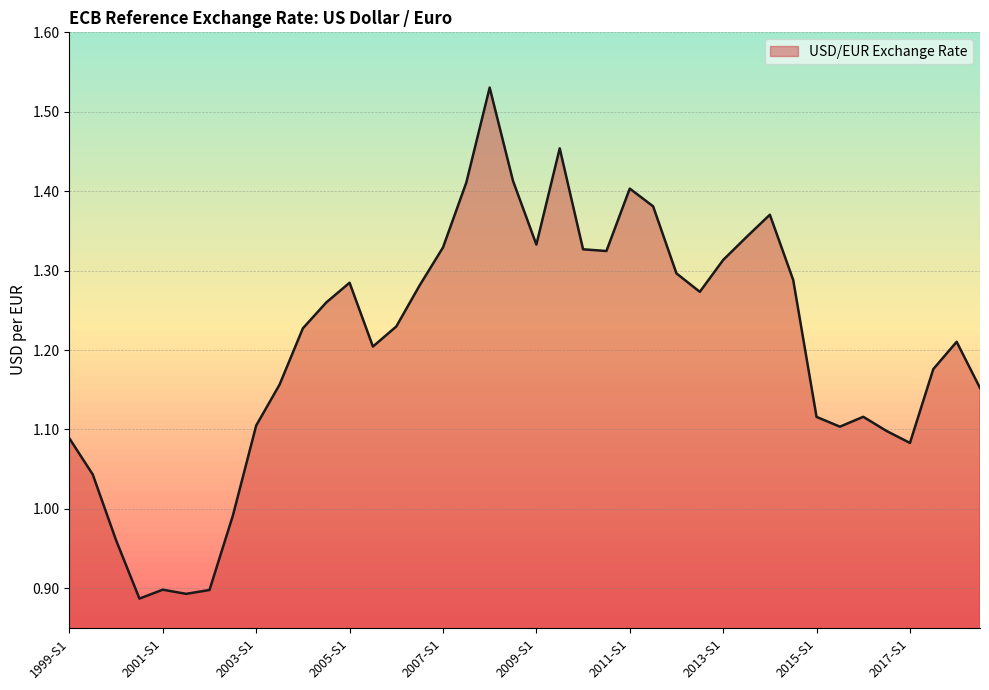

How many lines are shown in the chart?

1